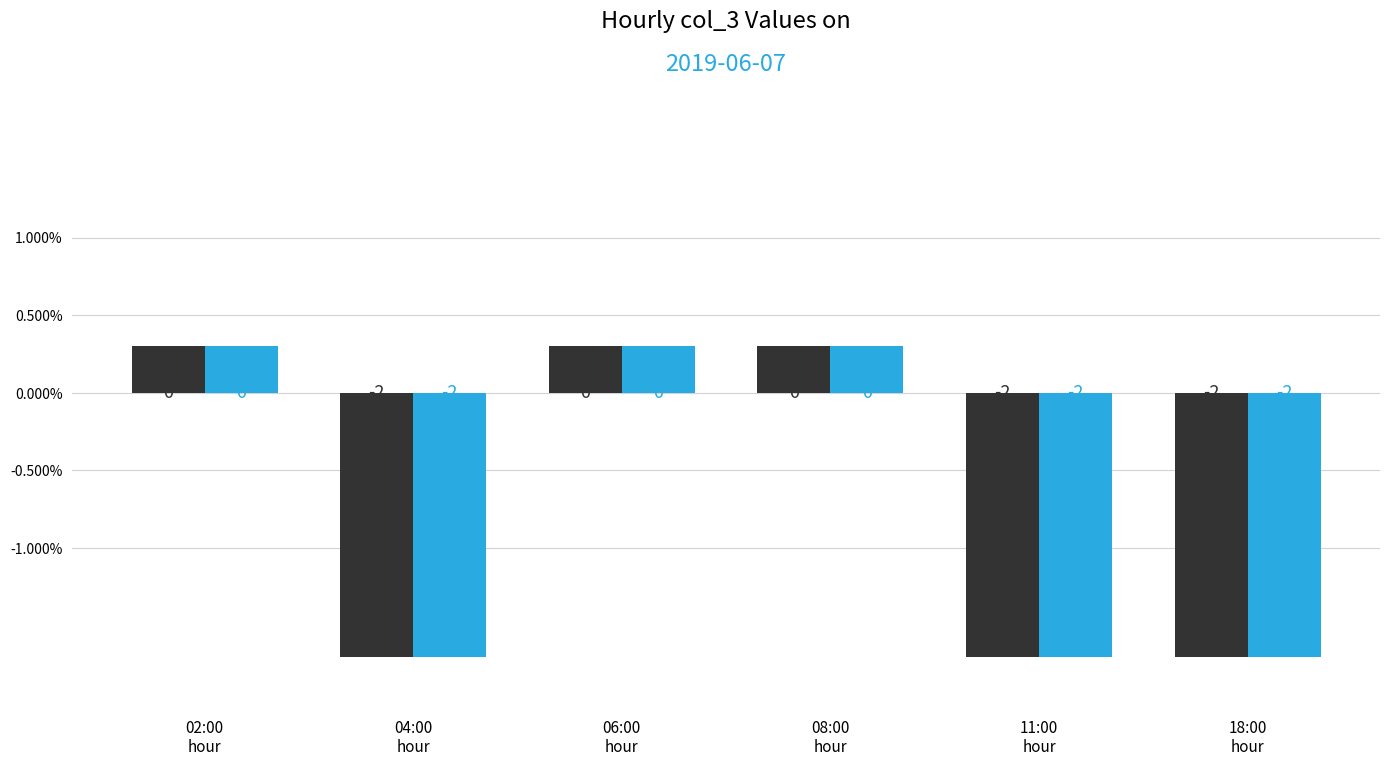

How many bars are there in total?

12